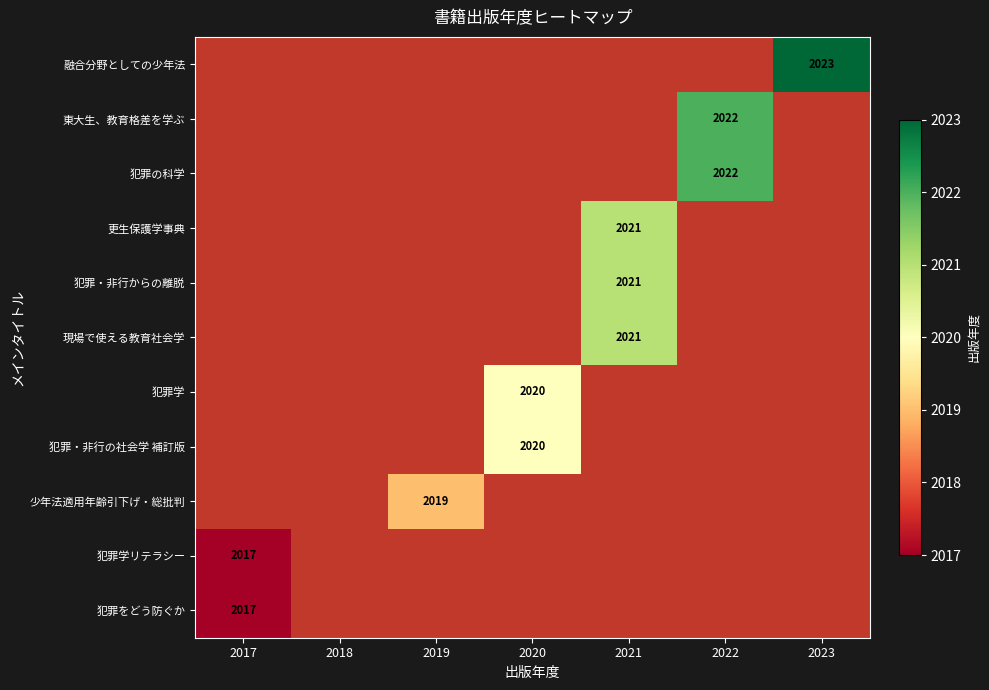

Is it true that 少年法適用年齢引下げ・総批判 equals 2019 at 2019?

True